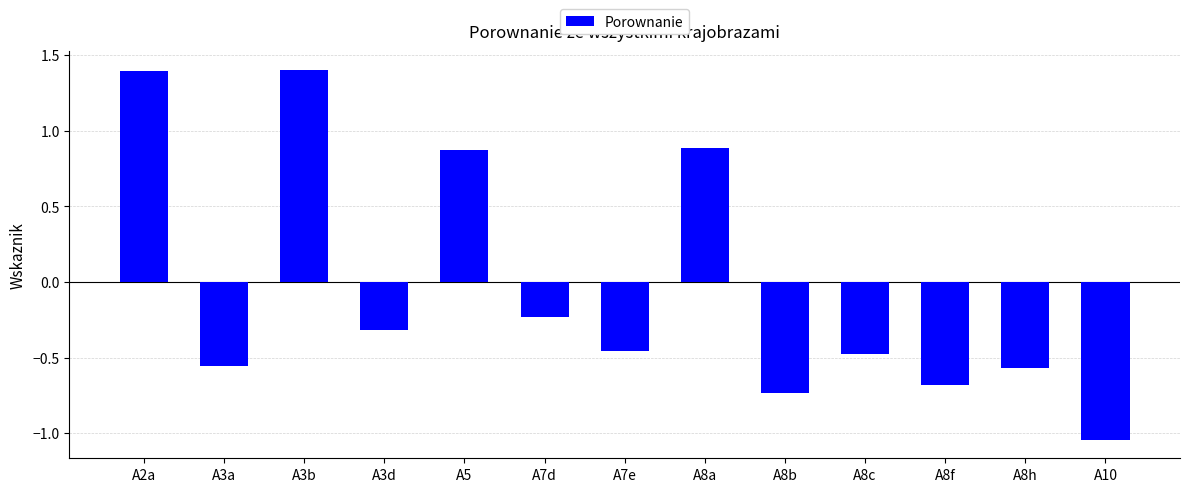

Where does the data first go above 0?

A2a